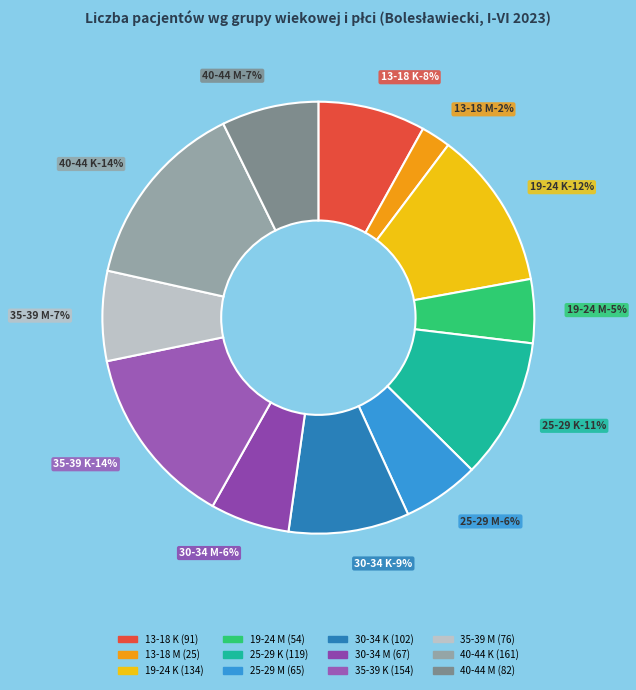

Rank the categories by value from highest to lowest.

40-44 K, 35-39 K, 19-24 K, 25-29 K, 30-34 K, 13-18 K, 40-44 M, 35-39 M, 30-34 M, 25-29 M, 19-24 M, 13-18 M